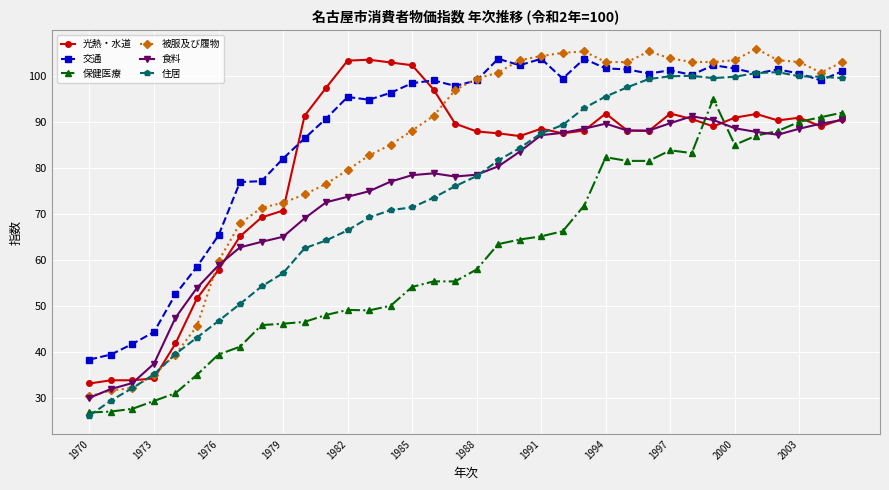

What is the smallest value displayed?

26.1